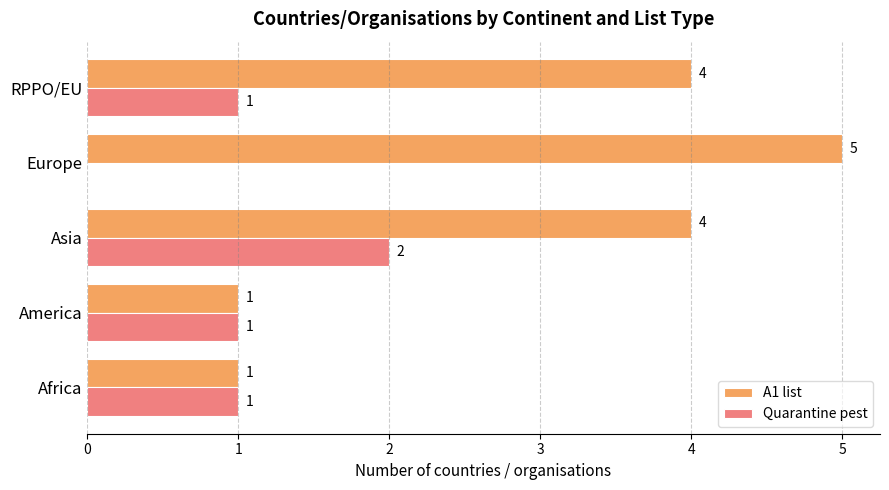

The A1 list series shows 6 at Asia. True or false?

False